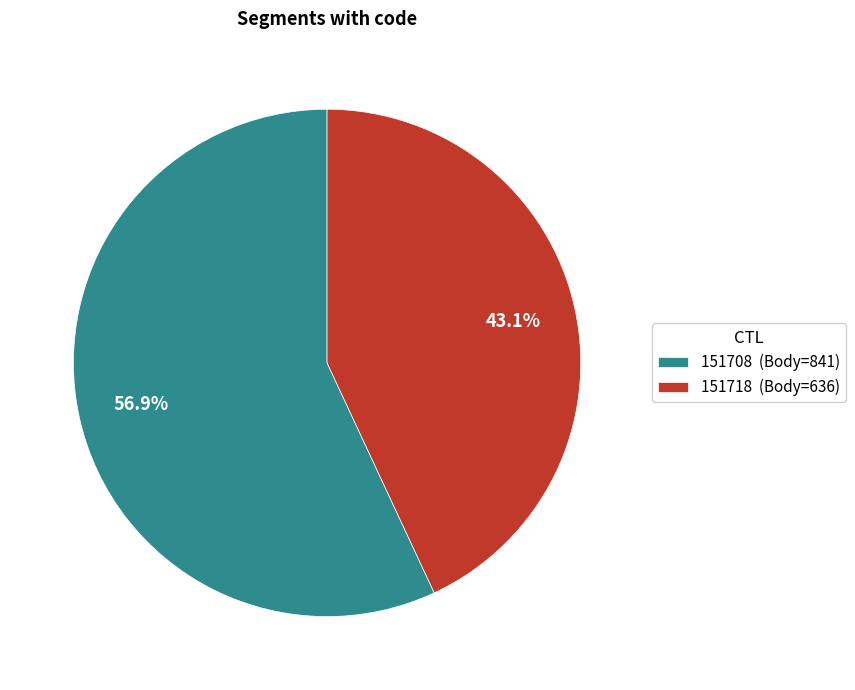

Do 151708 and 151718 together represent more than half of the pie?

Yes